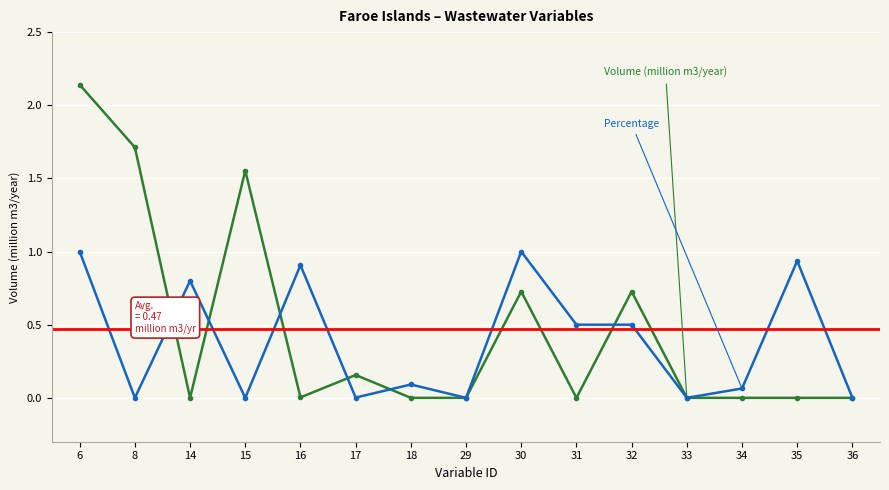

Which series changed the most between 29 and 35?

Percentage